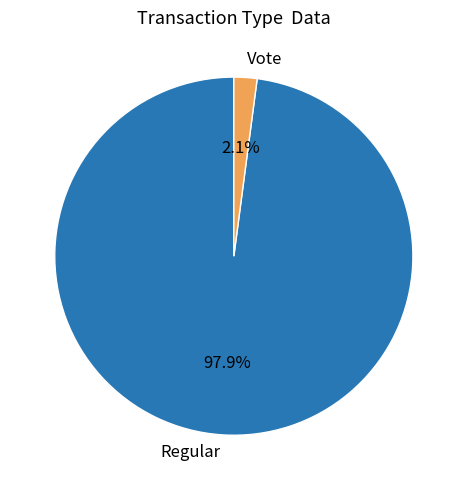

What is the majority slice?

Regular